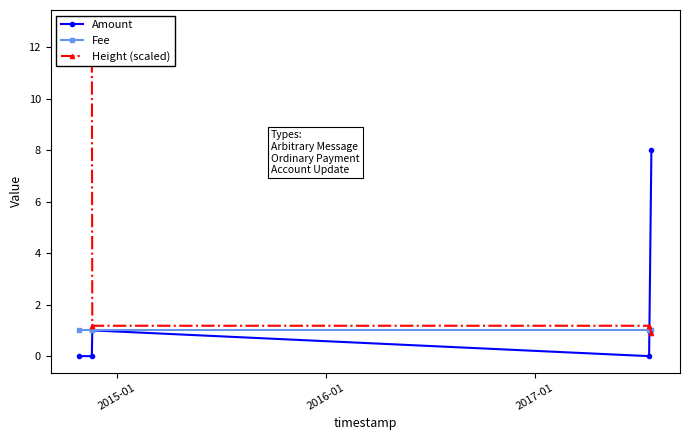

Count the number of data series in this chart.

3